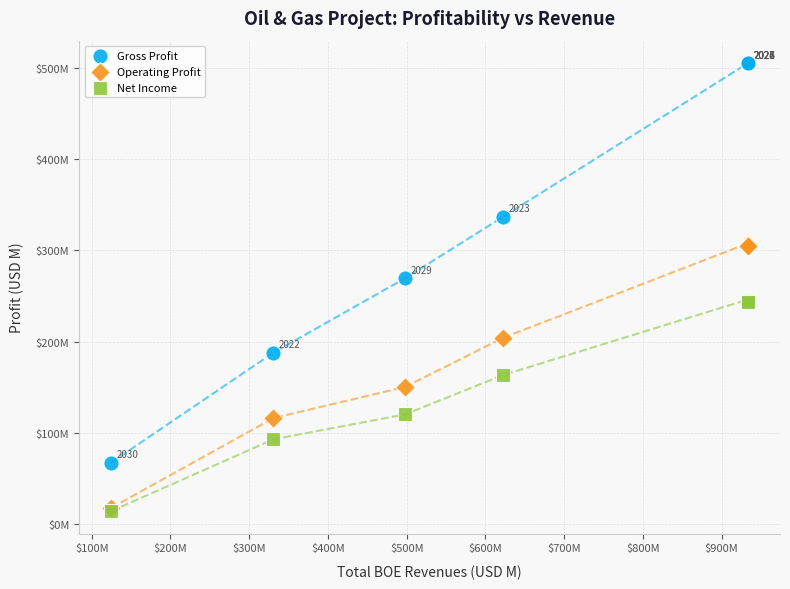

Which series contains the highest Y value?

Gross Profit